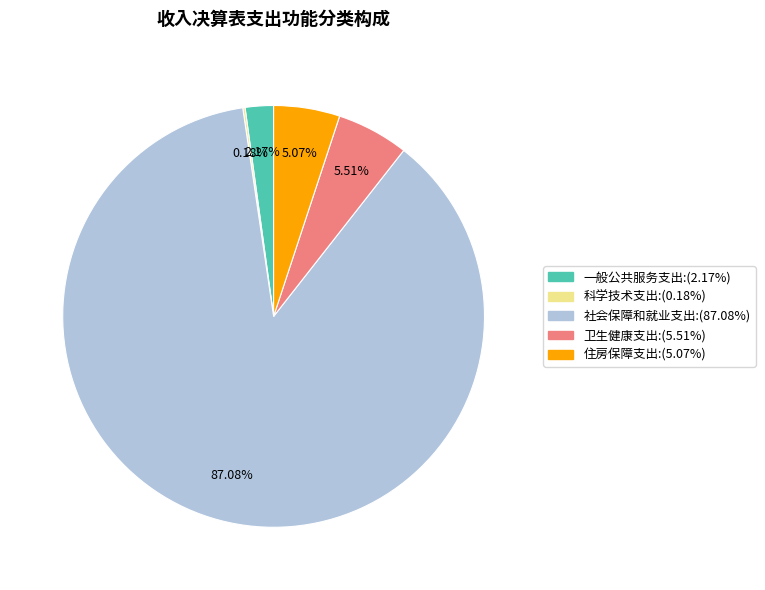

What is the ratio of the value at 社会保障和就业支出 to the value at 住房保障支出?

17.2